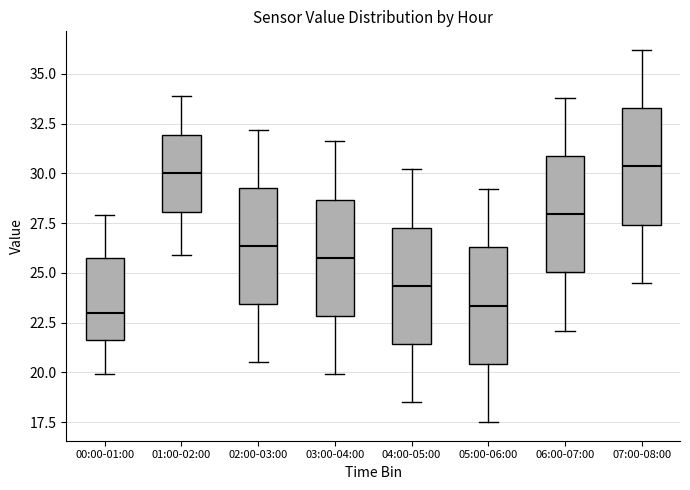

Reading left to right, read every box against the y-axis: the position of its median line, the range the box covers, and the ends of its whiskers. The values are not printed on the chart, so give them approximately, as read against the axis.

00:00-01:00: median 23.0, box 21.5 to 26.0, whiskers 20.0 to 28.0
01:00-02:00: median 30.0, box 28.0 to 32.0, whiskers 26.0 to 34.0
02:00-03:00: median 26.5, box 23.5 to 29.5, whiskers 20.5 to 32.0
03:00-04:00: median 26.0, box 23.0 to 28.5, whiskers 20.0 to 31.5
04:00-05:00: median 24.5, box 21.5 to 27.5, whiskers 18.5 to 30.0
05:00-06:00: median 23.5, box 20.5 to 26.5, whiskers 17.5 to 29.0
06:00-07:00: median 28.0, box 25.0 to 31.0, whiskers 22.0 to 34.0
07:00-08:00: median 30.5, box 27.5 to 33.5, whiskers 24.5 to 36.0